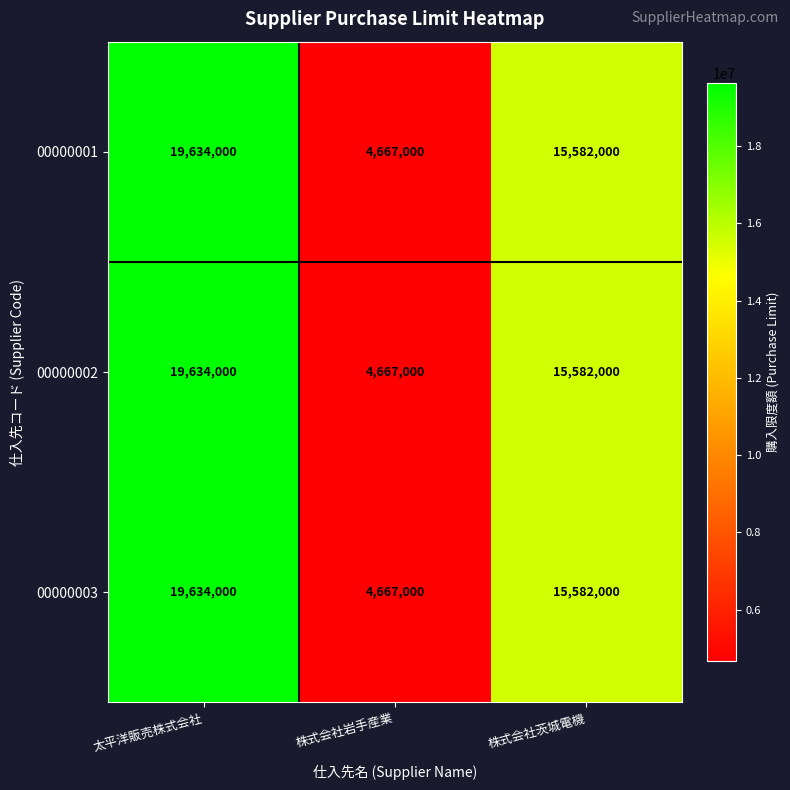

How many distinct data groups are displayed?

3